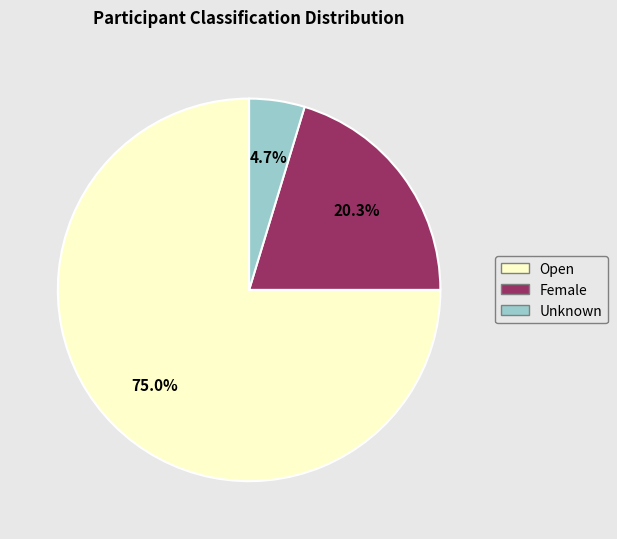

The Female slice represents 20% of the pie. True or false?

True